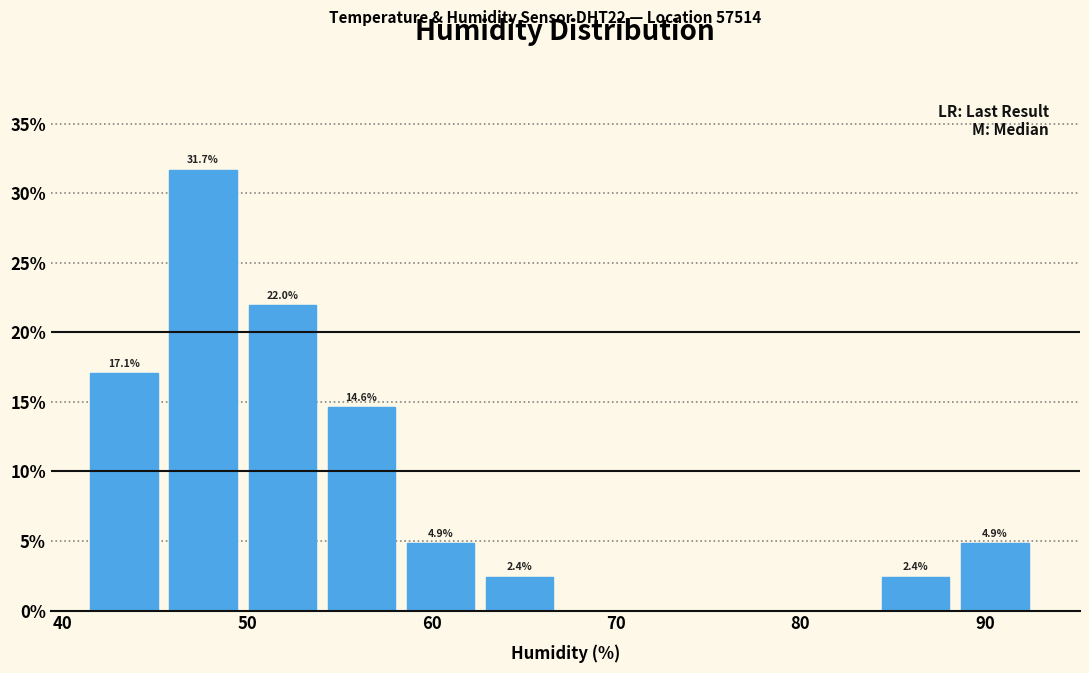

Which range on the x-axis has the tallest bar?

46 to 50